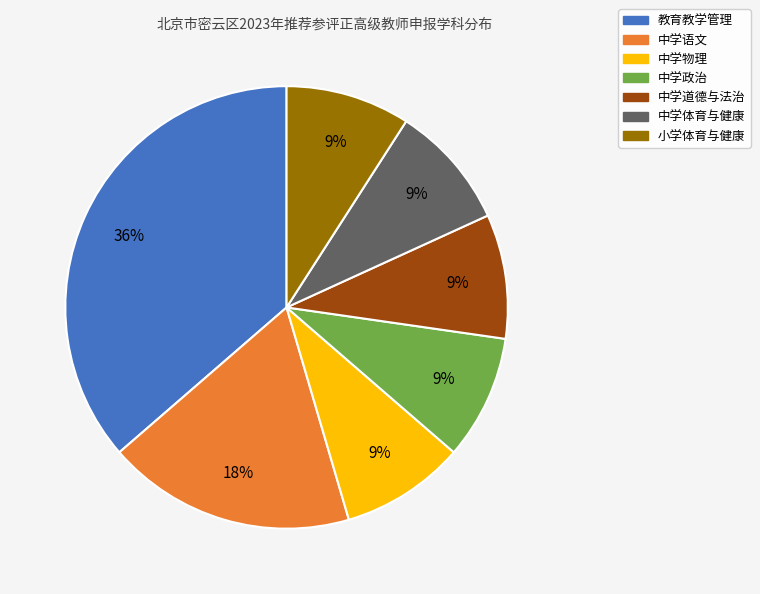

What is the largest slice in the pie chart?

教育教学管理